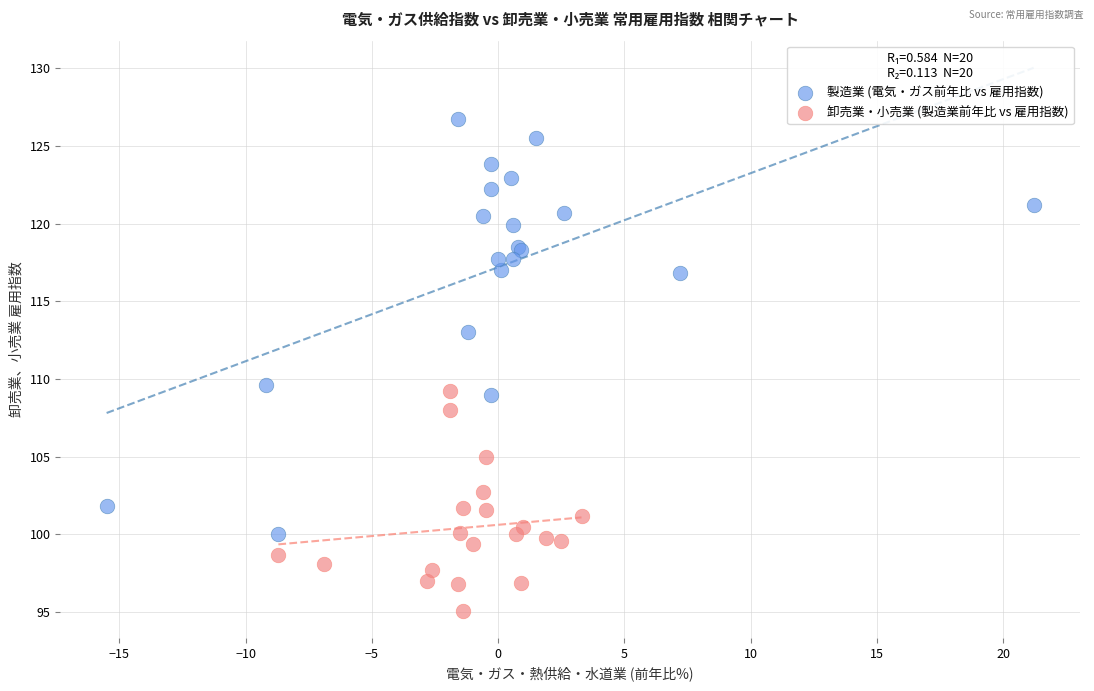

Which series reaches the minimum Y coordinate?

卸売業・小売業 (製造業前年比 vs 雇用指数)